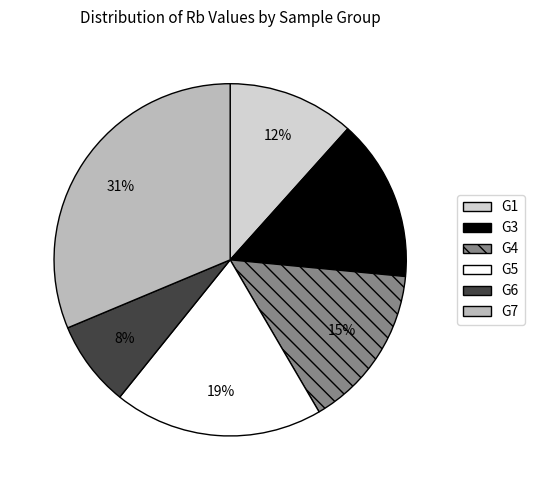

Does any single category account for the majority?

No